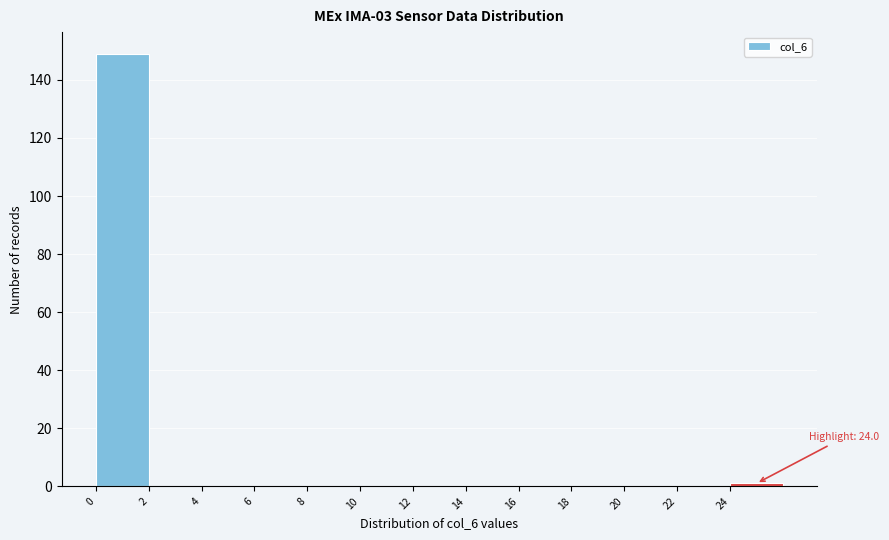

Which range on the x-axis has the tallest bar?

0 to 2